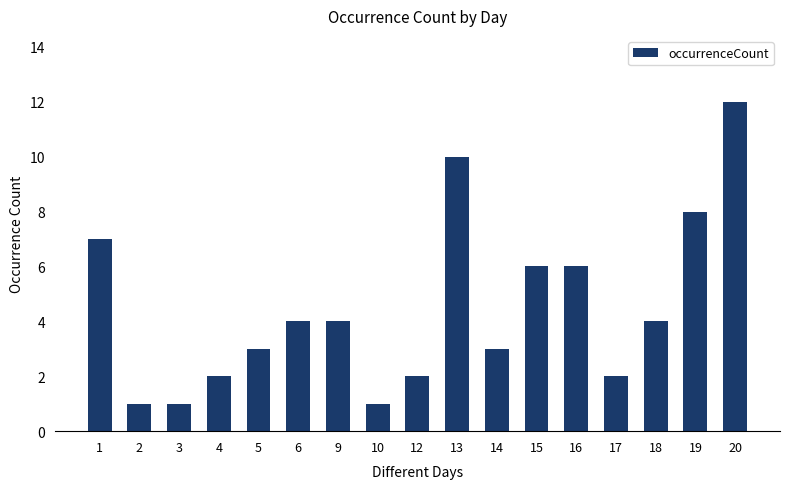

What is the difference between the maximum and minimum values?

11